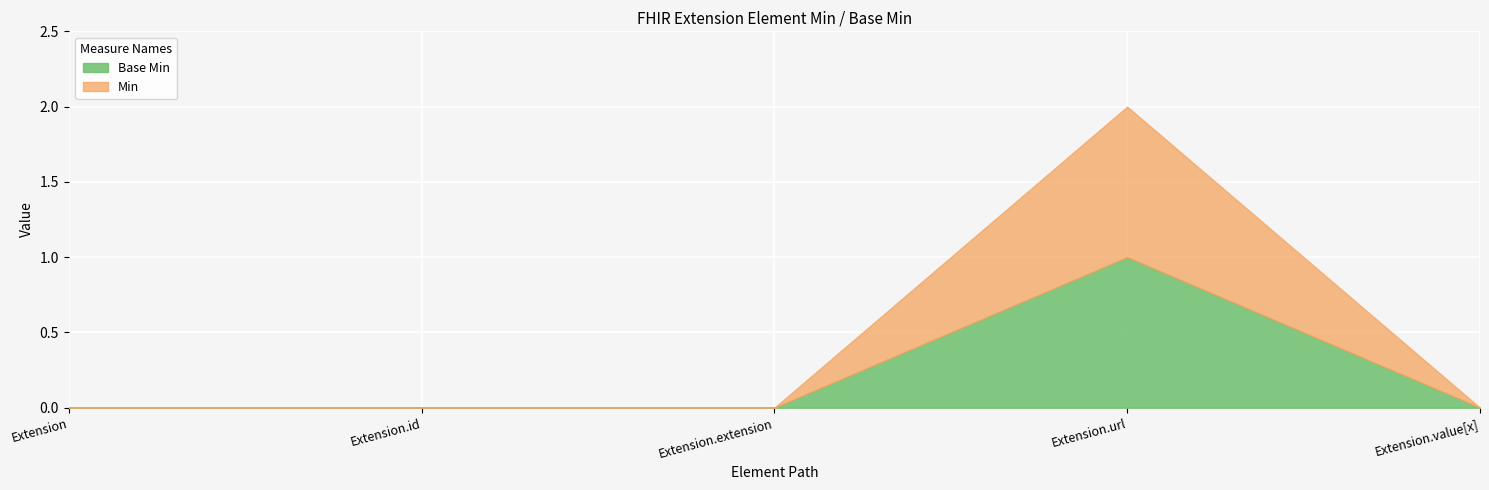

Rank the series at Extension from lowest to highest value.

Min, Base Min